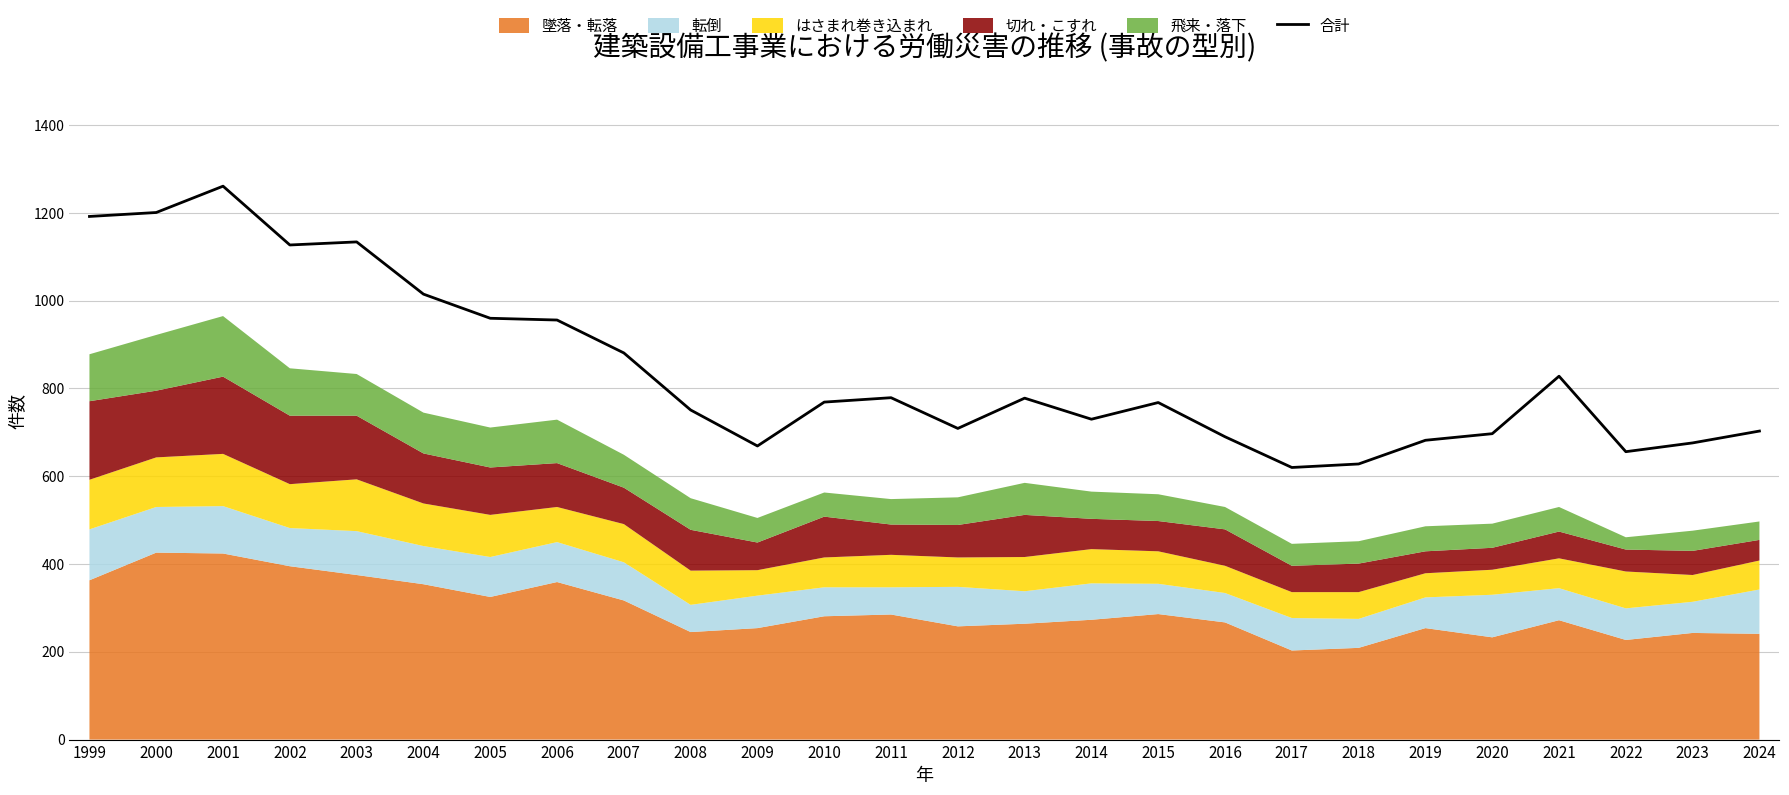

Between 2014 and 2005, which is larger?

2005